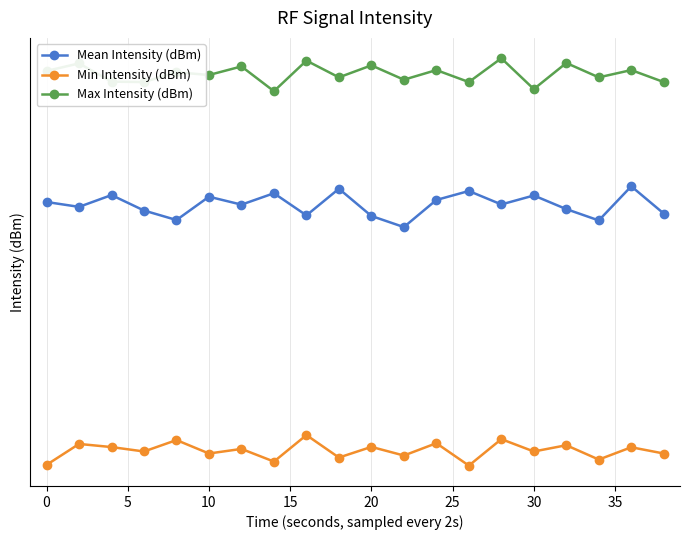

Reading left to right, extract all data points from this chart.

Mean Intensity (dBm): -122.2	-122.5	-121.9	-122.6	-123.1	-122.0	-122.3	-121.8	-122.9	-121.6	-122.9	-123.5	-122.1	-121.7	-122.3	-121.9	-122.6	-123.1	-121.4	-122.8
Min Intensity (dBm): -135.8	-134.7	-134.9	-135.1	-134.5	-135.2	-135.0	-135.7	-134.2	-135.4	-134.9	-135.3	-134.7	-135.9	-134.4	-135.1	-134.8	-135.6	-134.9	-135.2
Max Intensity (dBm): -115.9	-115.6	-116.4	-116.5	-116.0	-116.1	-115.7	-116.9	-115.5	-116.2	-115.7	-116.3	-115.9	-116.5	-115.3	-116.8	-115.6	-116.2	-115.9	-116.5